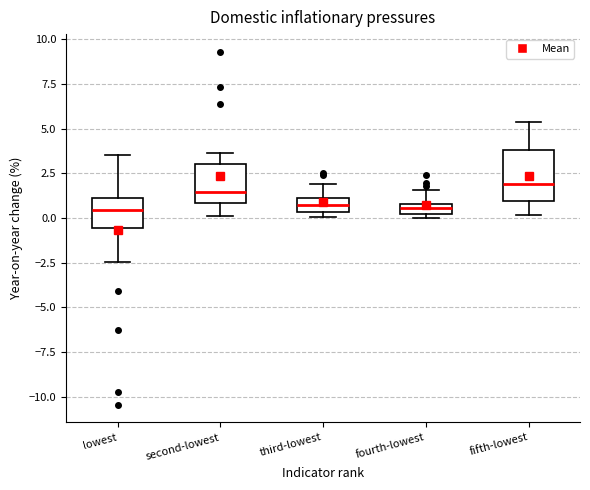

Comparing the boxes themselves (not the whiskers), which one is the tallest?

fifth-lowest